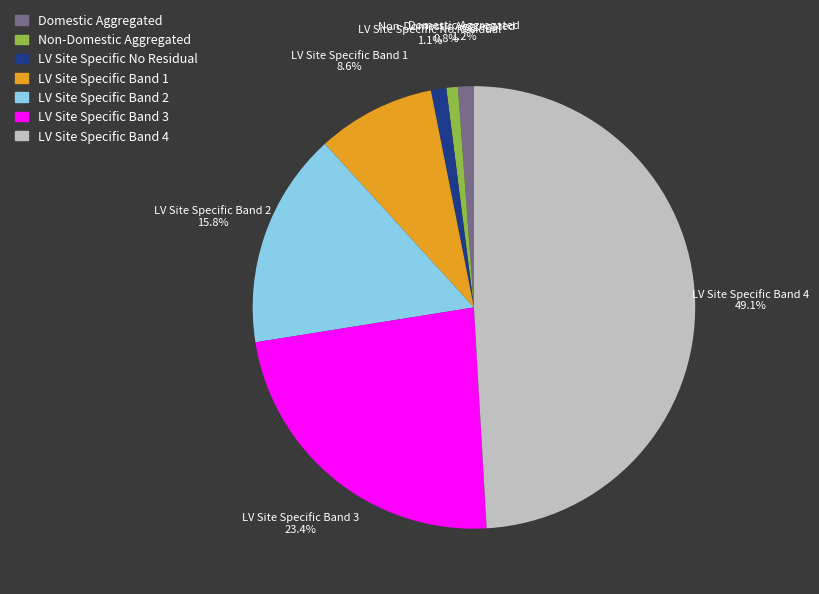

Which category has the biggest portion of the pie?

LV Site Specific Band 4